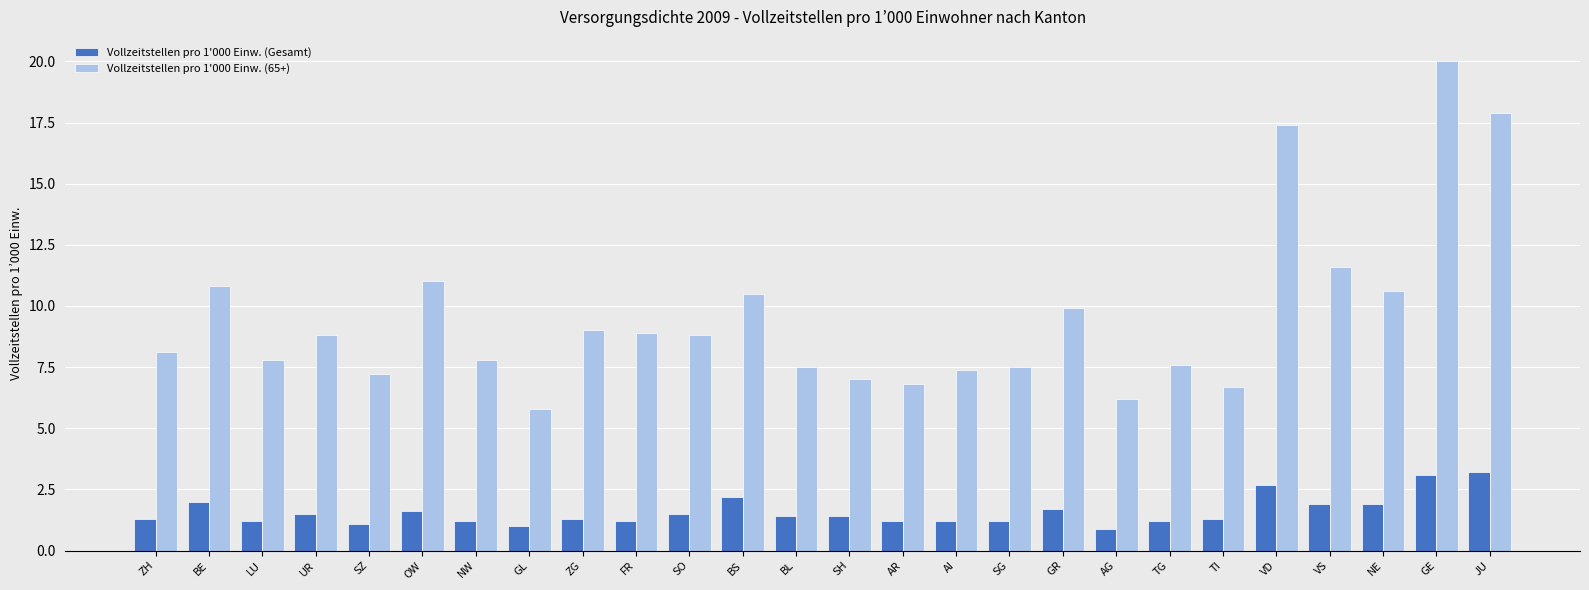

Is it true that Vollzeitstellen pro 1'000 Einw. (Gesamt) equals 1.2 at TG?

True